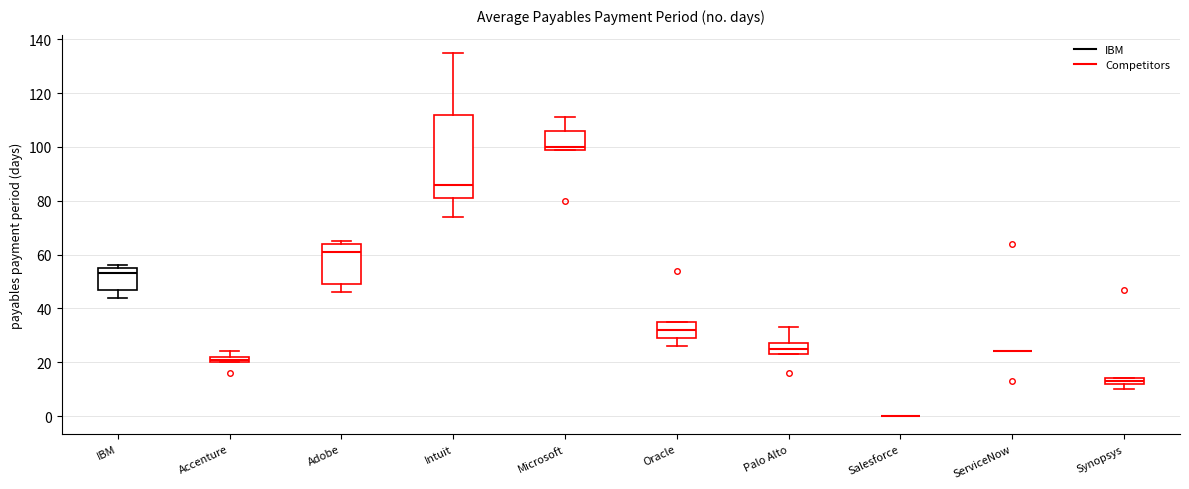

Where is the lower edge of the box for Intuit on the y-axis? The values are not printed on the chart, so give them approximately, as read against the axis.

82